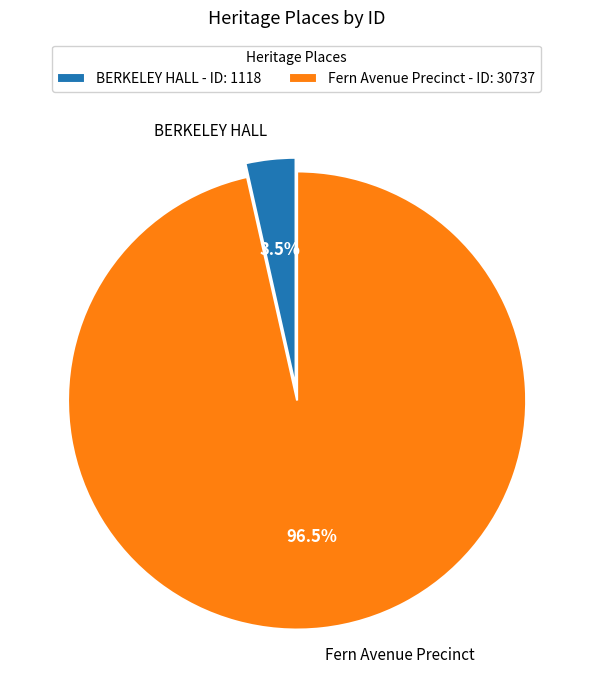

Is BERKELEY HALL the majority of the pie?

No